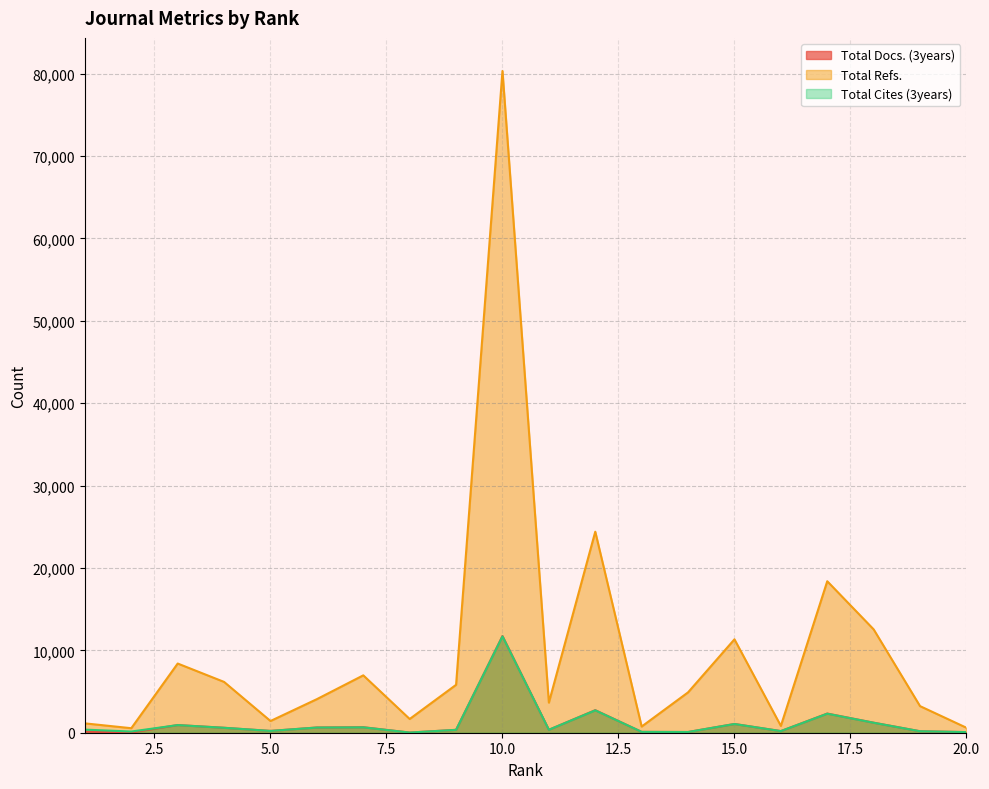

Where is the first local maximum for Total Cites (3years)?

3